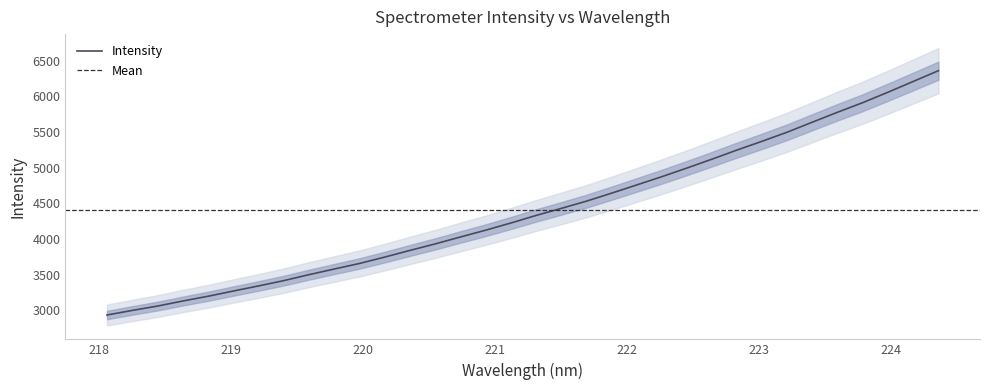

What is the difference between the maximum and minimum values?

3426.1